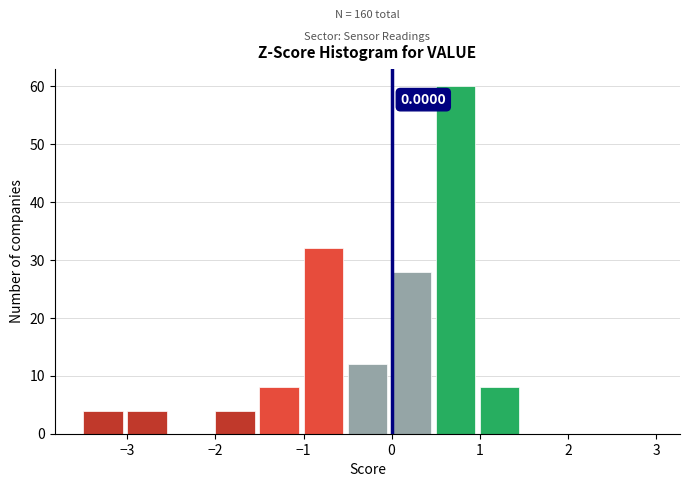

Which range on the x-axis has the tallest bar?

0.5 to 1.0